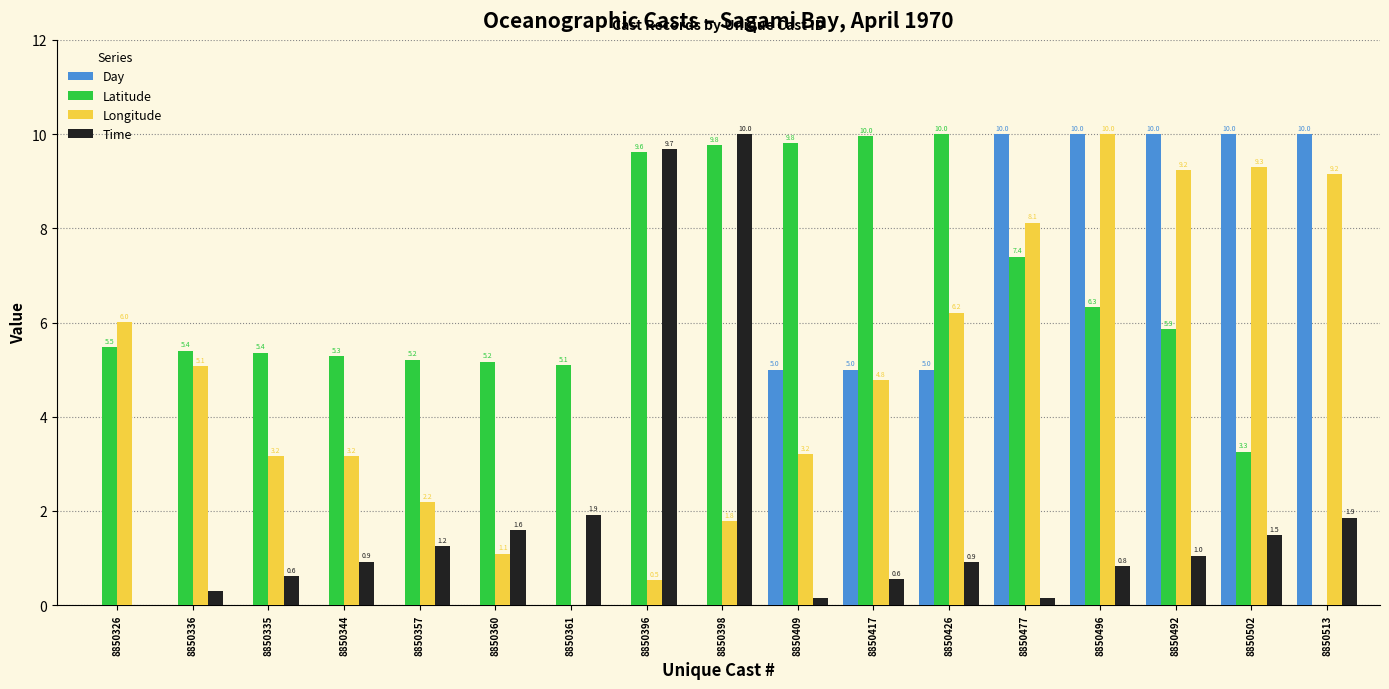

Is it true that Latitude equals 7.0 at 8850361?

False